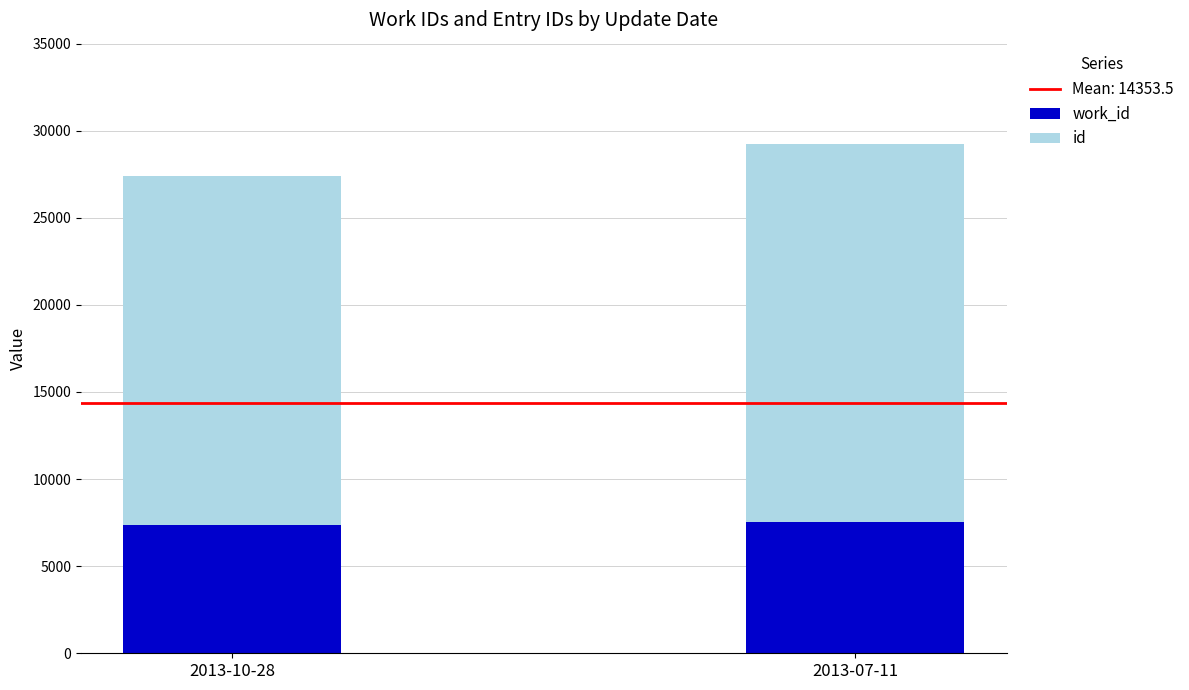

At which category is the sum across all series the highest?

2013-07-11